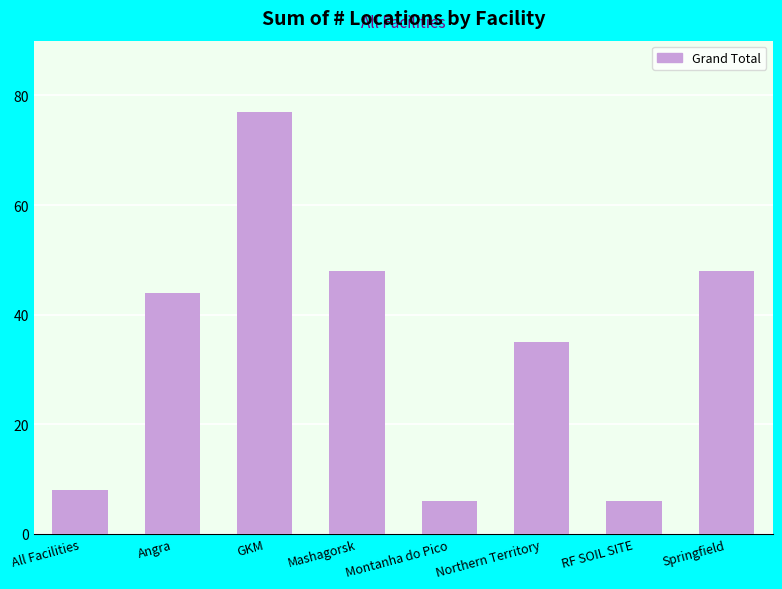

What value does the data have at Montanha do Pico, to the nearest 10?

10